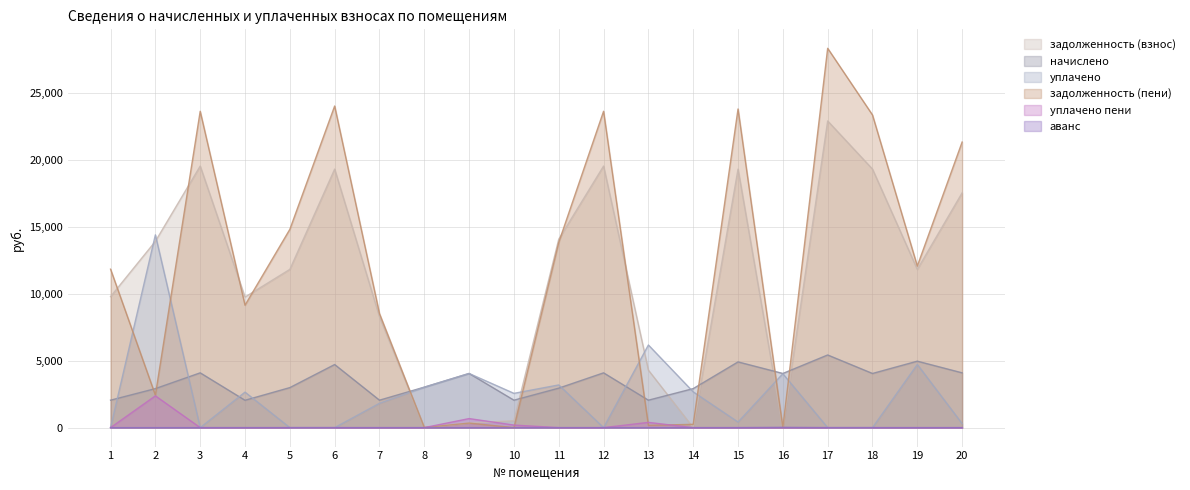

Reading left to right, extract all data points from this chart.

задолженность (взнос): 9777.7	13903.2	19522.9	9745.2	11812.2	19295.5	8277.7	0.0	336.8	510.0	14065.6	19522.9	4289.1	1.4	19295.5	0.0	22889.8	19295.5	11811.1	17522.9
начислено: 2048.0	2912.2	4089.2	2041.2	2986.9	4709.5	2048.0	3021.0	4041.6	2048.0	2946.1	4089.2	2048.0	2912.2	4905.8	4041.6	5422.8	4041.6	4960.1	4089.2
уплачено: 0.0	14388.6	0.0	2648.9	0.0	0.0	1815.0	3012.0	4041.6	2557.7	3186.8	0.0	6166.5	2670.0	417.2	4023.0	0.0	0.0	4713.0	297.9
задолженность (пени): 11825.8	2426.8	23612.2	9137.5	14799.1	24005.0	8510.8	9.0	336.8	0.3	13824.9	23612.2	170.7	243.6	23784.1	1.2	28312.6	23337.1	12058.2	21314.2
уплачено пени: 0.0	2371.4	0.0	0.0	0.0	0.0	0.0	0.0	674.4	190.3	0.0	0.0	390.5	0.0	0.0	0.0	0.0	0.0	0.0	0.0
аванс: 0.0	0.0	0.0	0.0	0.0	0.0	0.0	0.0	0.0	0.0	0.0	0.0	0.0	0.0	0.0	17.4	0.0	0.0	0.0	0.0